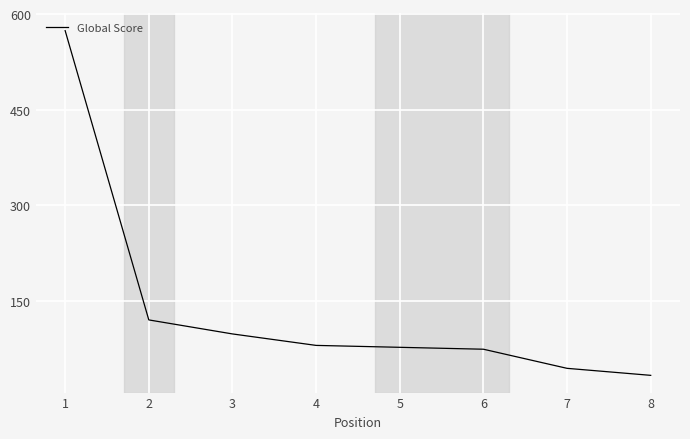

True or false: there are more than 1 points higher than both neighbors.

False